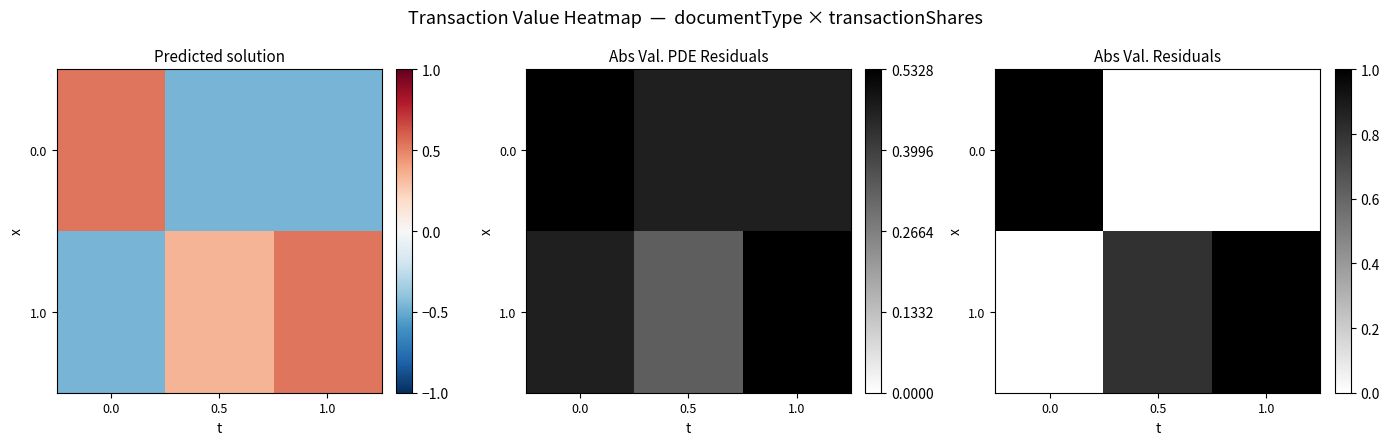

What is the sum of all 0.0 values?

1.0